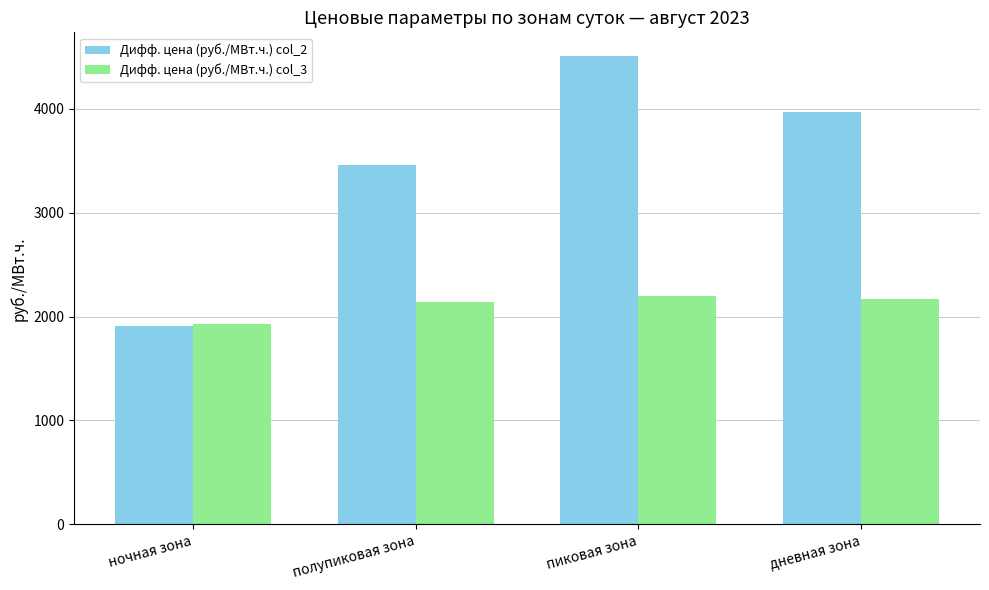

Which series has the widest spread of values?

Дифф. цена (руб./МВт.ч.) col_2